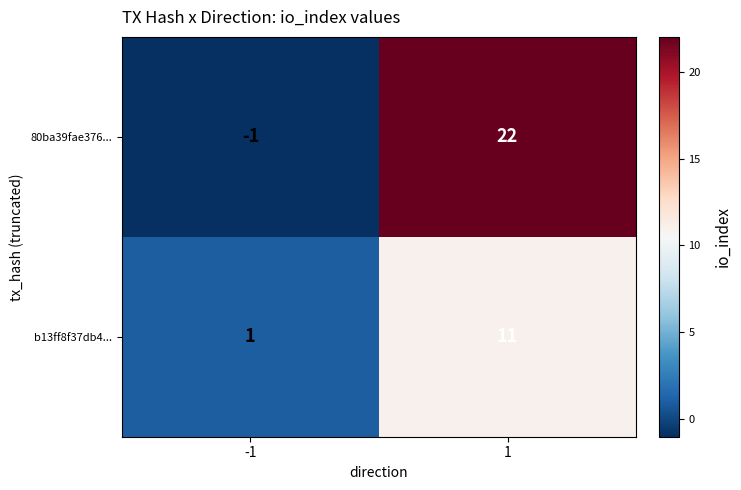

The value of b13ff8f37db4... at 1 is 3. True or false?

False